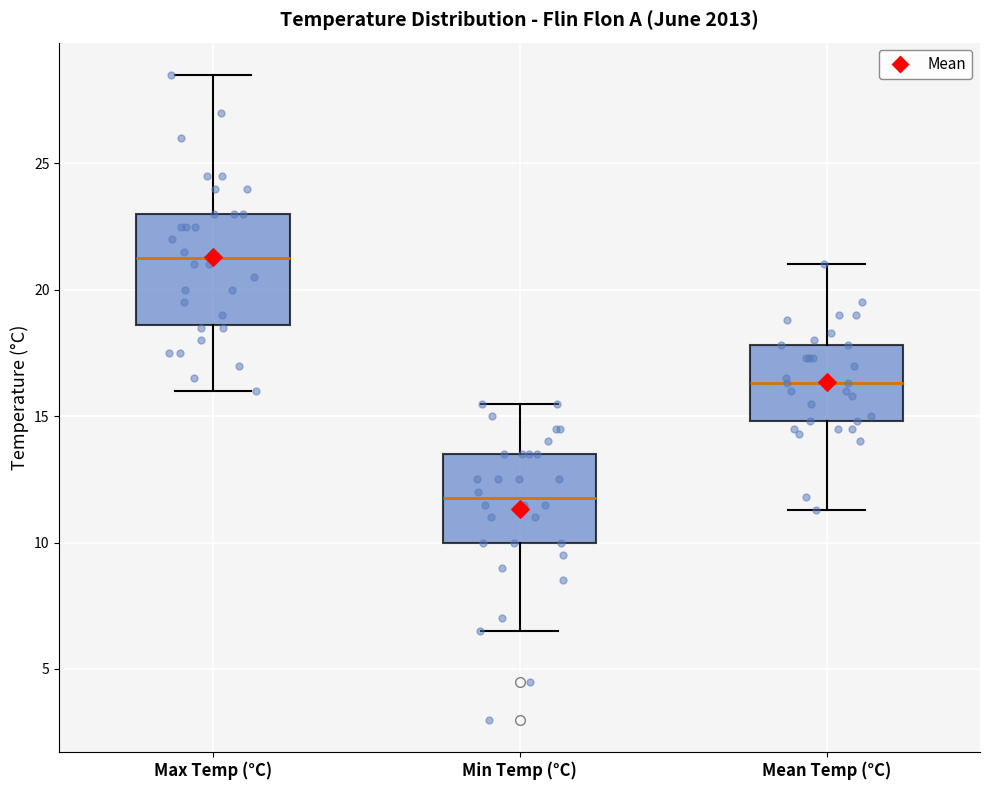

Reading left to right, transcribe this box plot: for each box, give where its median line is, the range the box spans, and where its two whiskers end, as read against the y-axis. The values are not printed on the chart, so give them approximately, as read against the axis.

Max Temp (°C): median 21.5, box 18.5 to 23.0, whiskers 16.0 to 28.5
Min Temp (°C): median 12.0, box 10.0 to 13.5, whiskers 6.5 to 15.5
Mean Temp (°C): median 16.5, box 15.0 to 18.0, whiskers 11.5 to 21.0